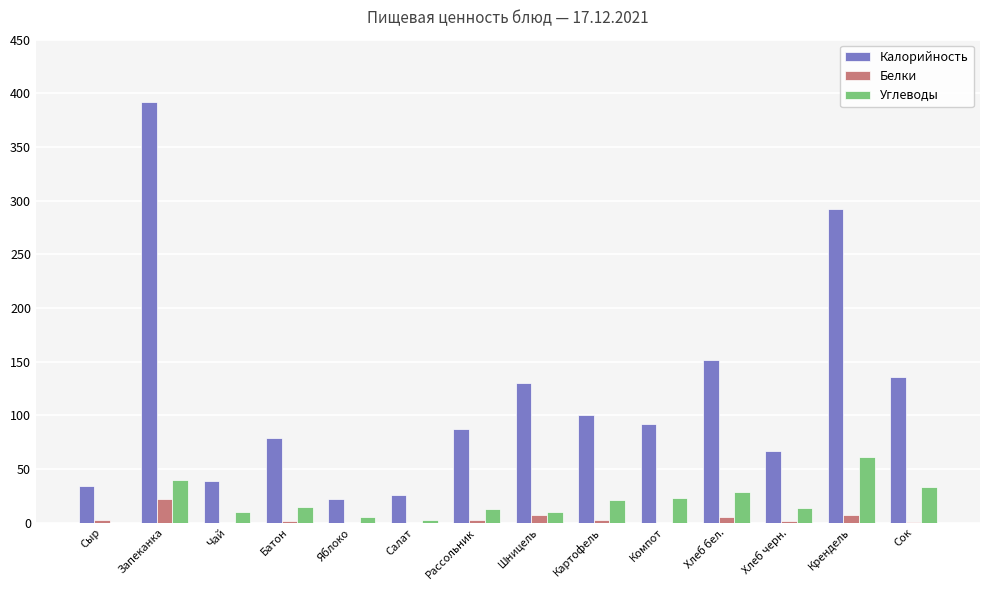

Is the value of Калорийность at Шницель greater than the value of Белки at Запеканка?

Yes